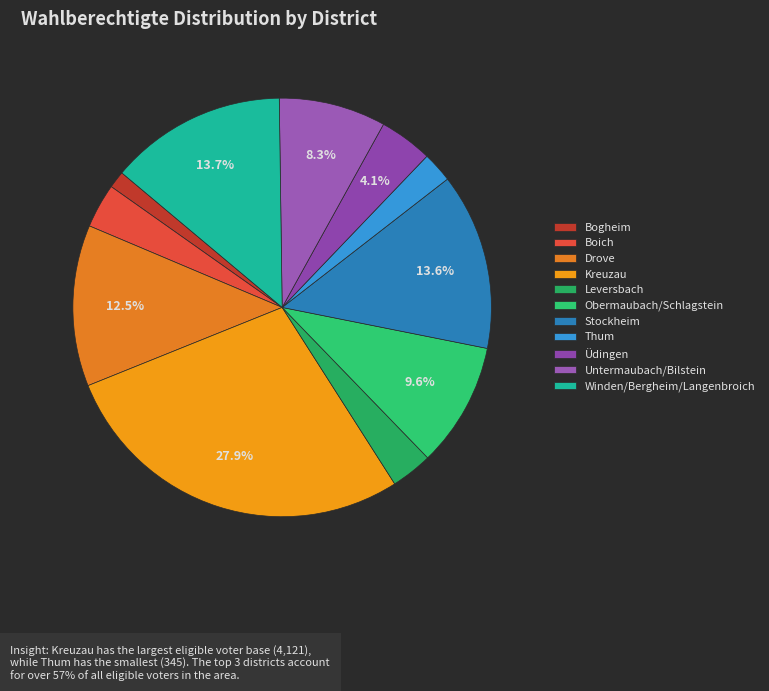

Does any single category account for the majority?

No